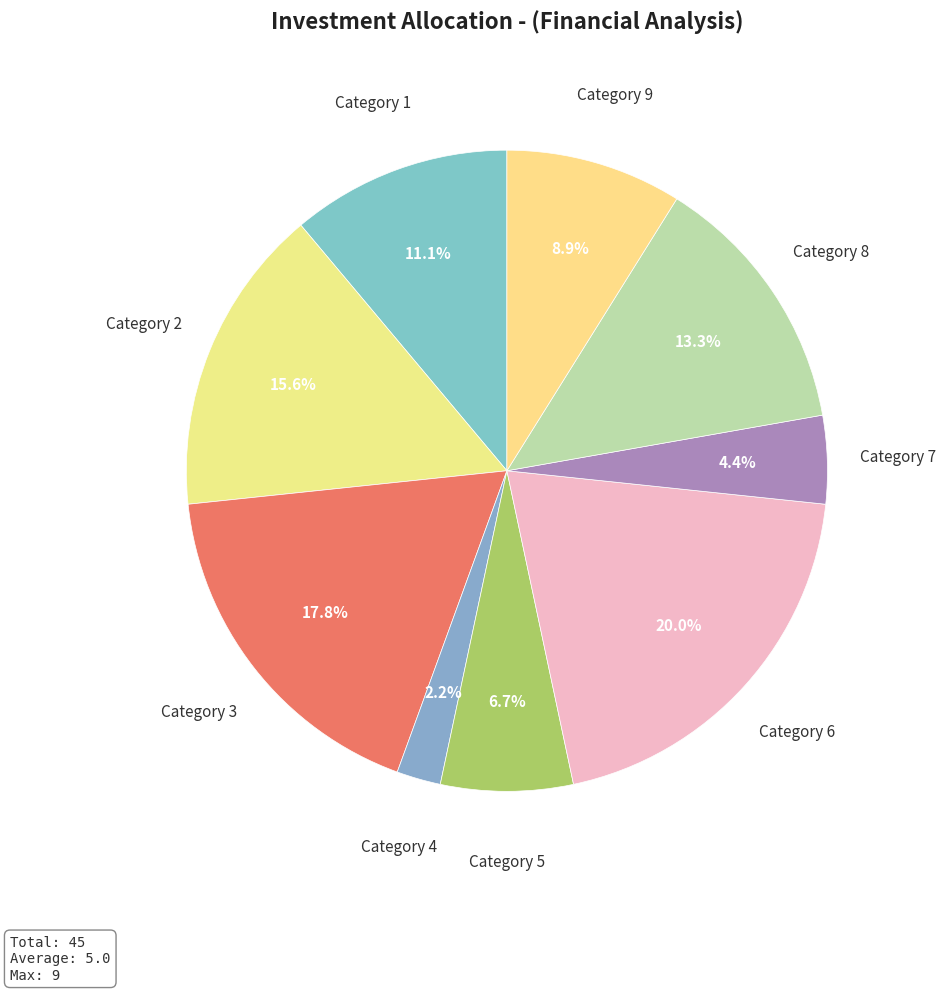

How many segments does this pie chart have?

9